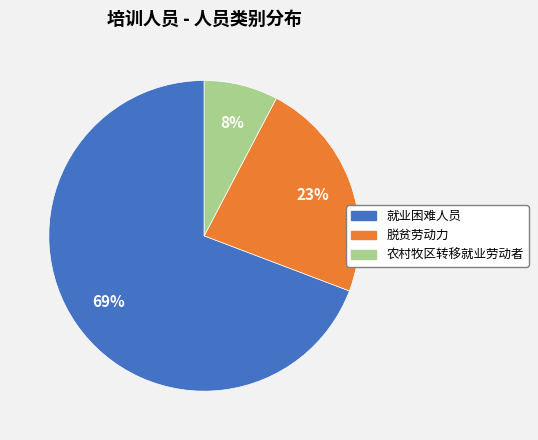

What is the ratio of the value at 农村牧区转移就业劳动者 to the value at 脱贫劳动力?

0.3